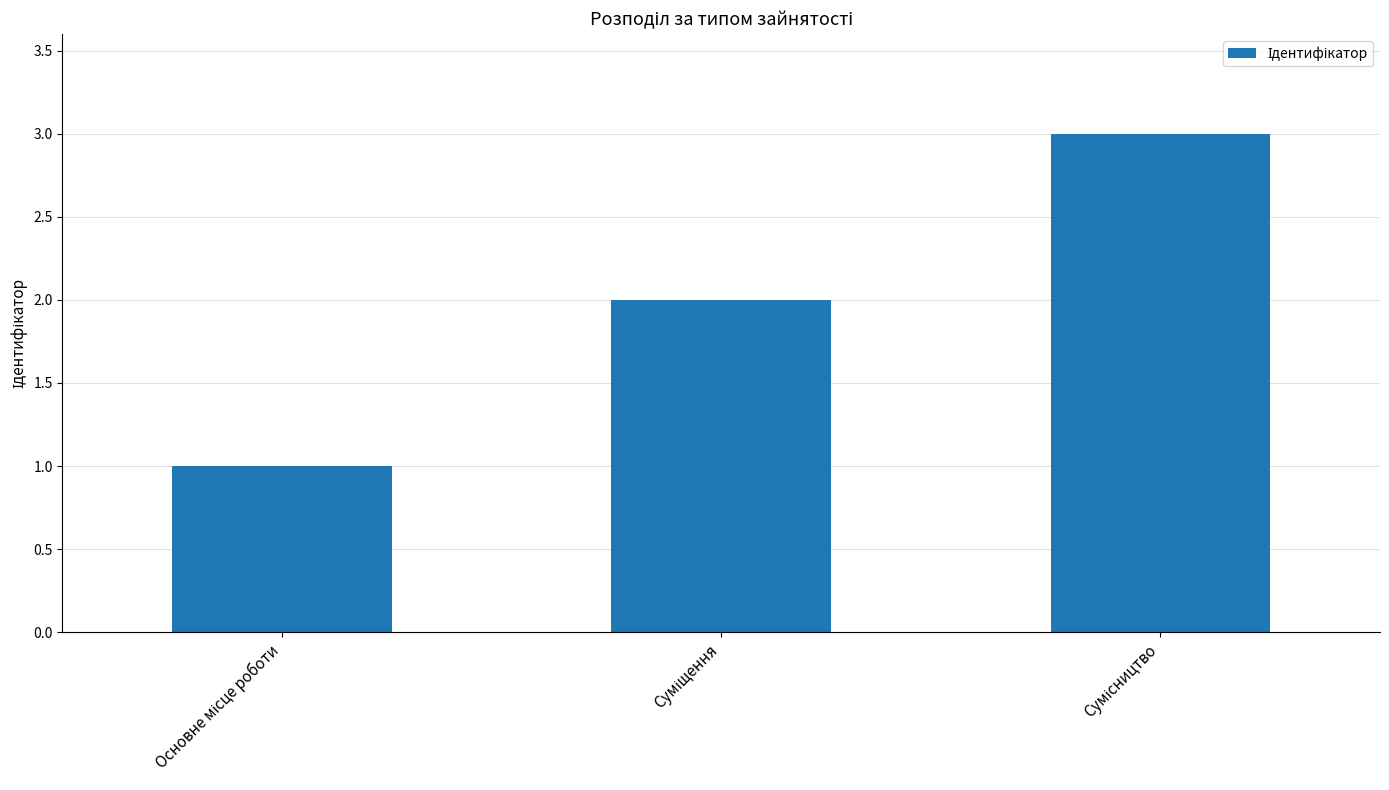

Reading left to right, extract all data points from this chart.

1	2	3